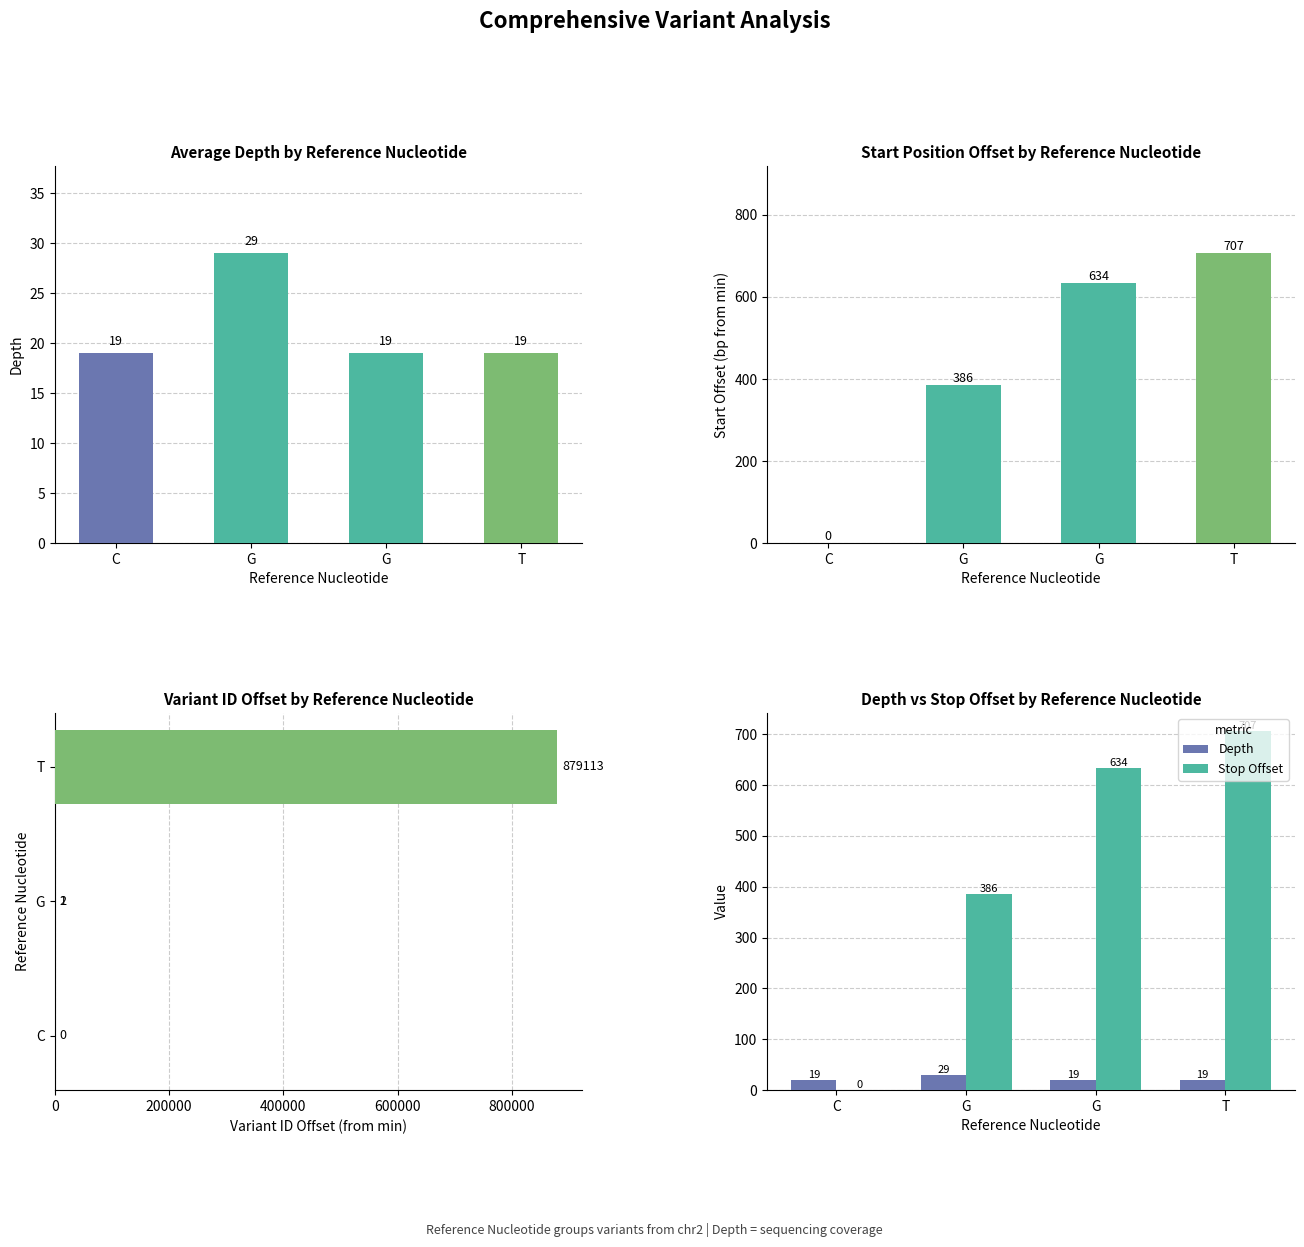

Reading right to left, extract all data points from this chart.

depth: 19	19	29	19
start offset: 707	634	386	0
variant ID offset: 879113	2	1	0
Depth: 19	19	29	19
Stop Offset: 707	634	386	0